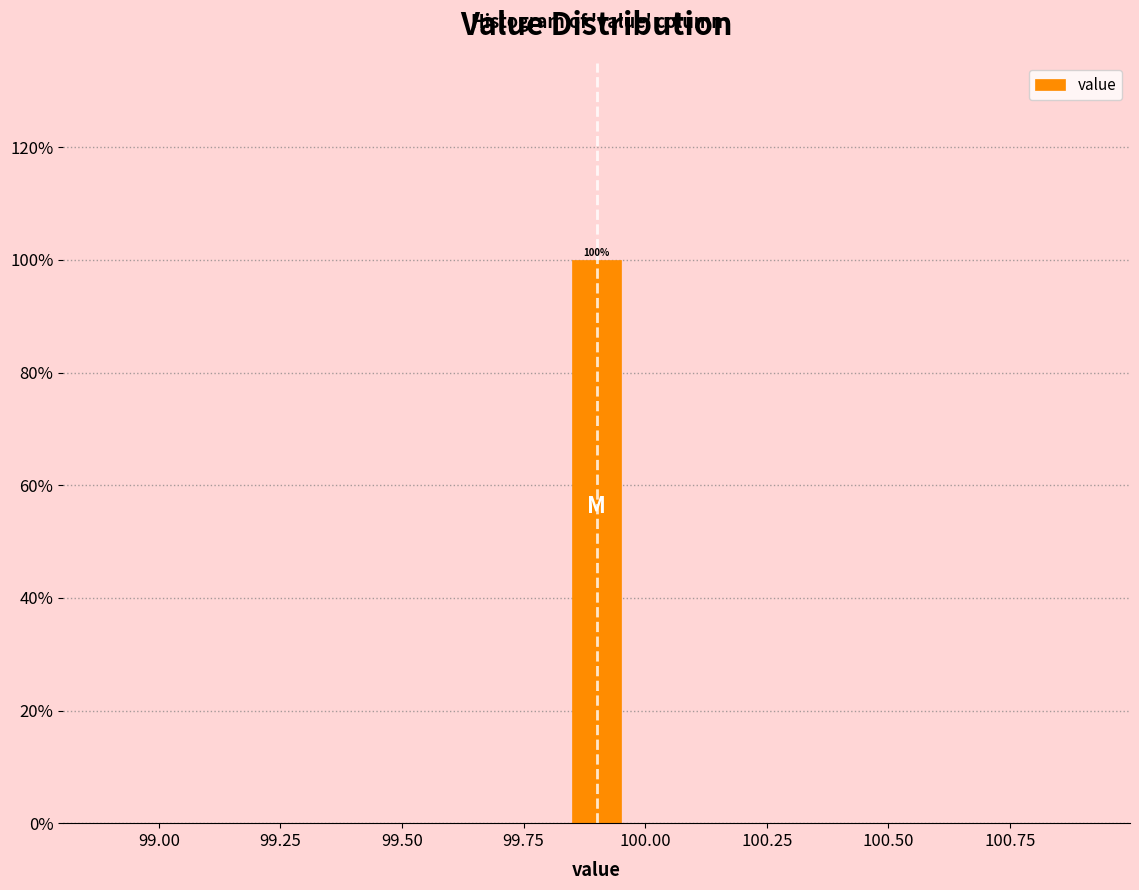

Around what value on the x-axis is the tallest bar? Give the approximate position of its centre, as read against the axis.

99.90